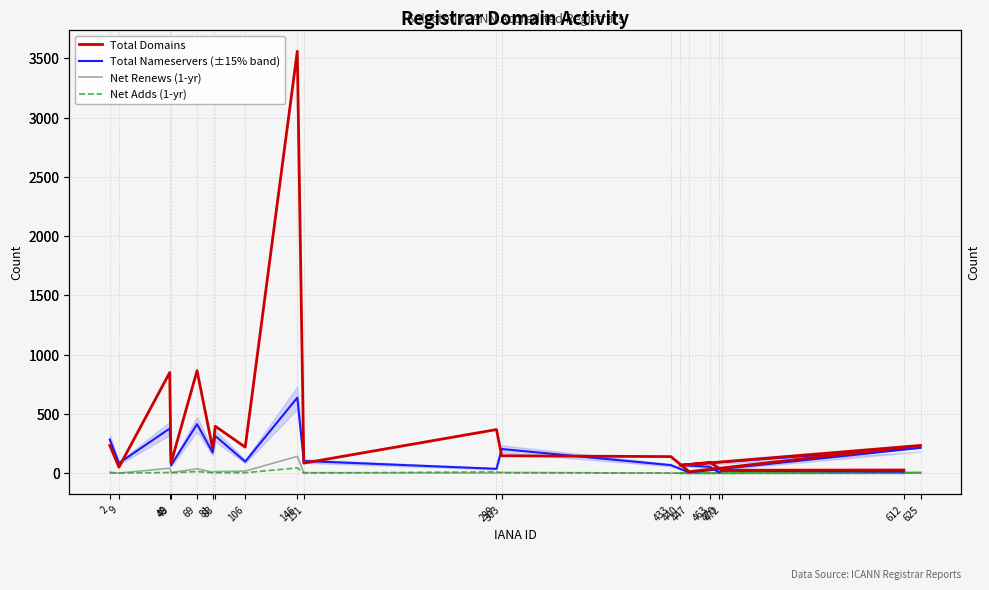

What is the label of the 6th point from the left?

81